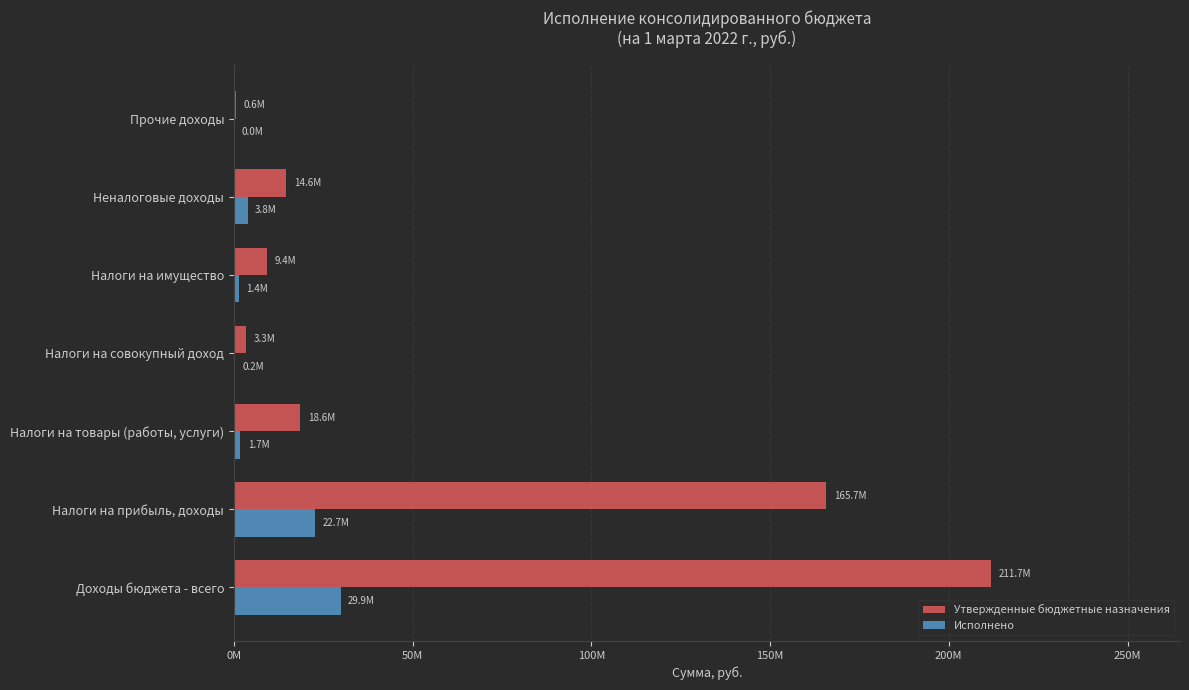

What are all the series names shown in the legend?

Утвержденные бюджетные назначения, Исполнено